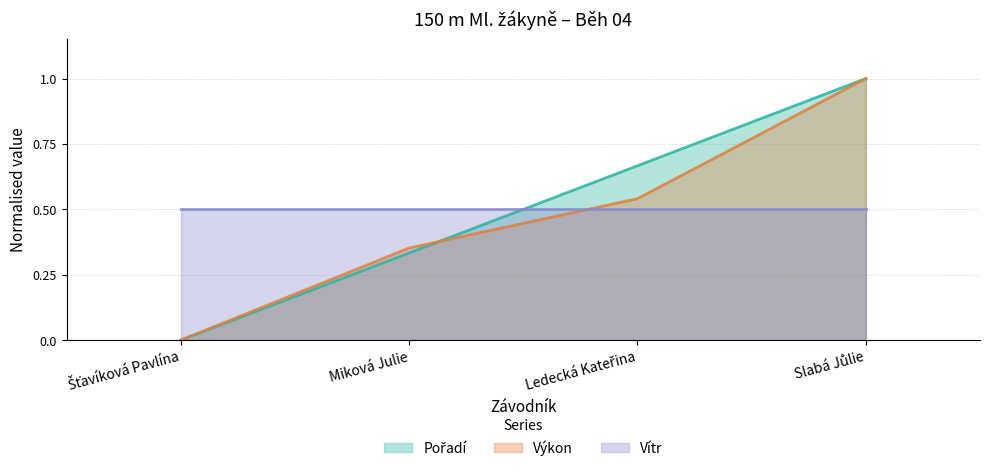

Rank the categories by Pořadí value from highest to lowest.

Slabá Jůlie, Ledecká Kateřina, Miková Julie, Šťavíková Pavlína